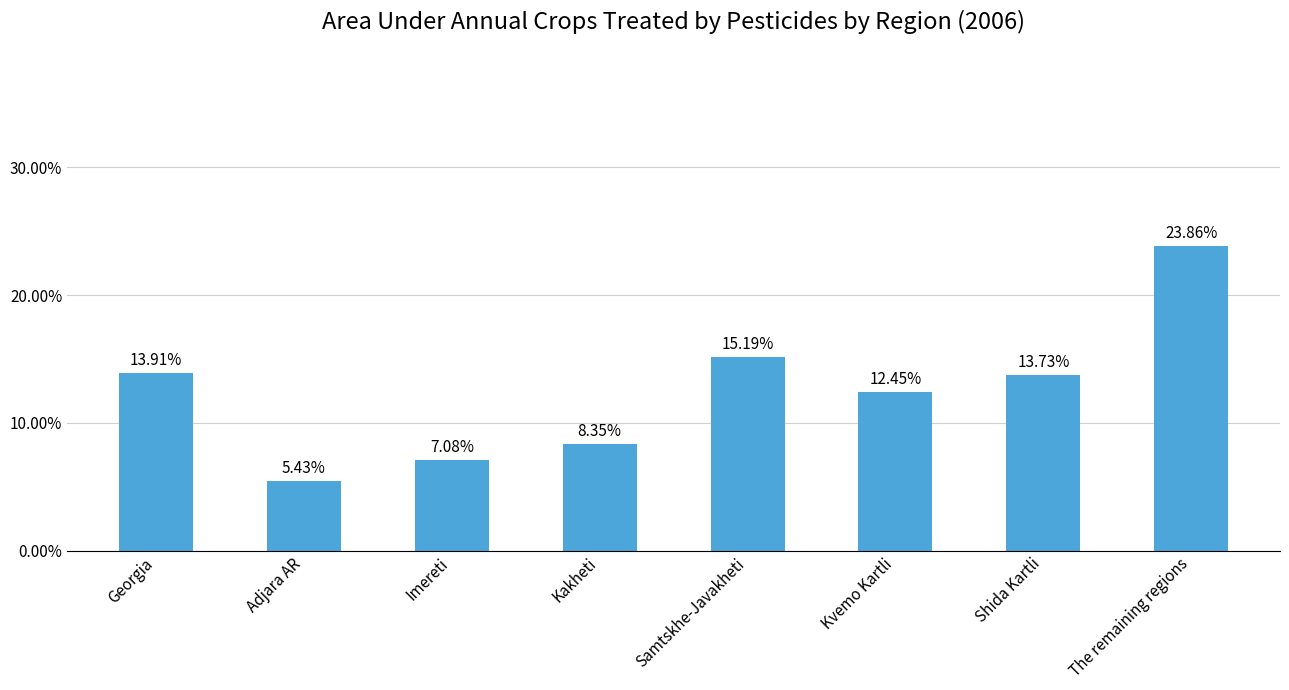

Does the chart contain any negative values?

No